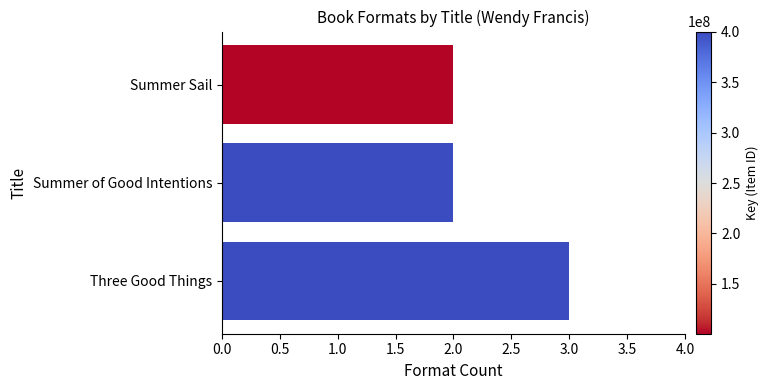

Reading bottom to top, transcribe all the data shown in this chart.

Three Good Things=3	Summer of Good Intentions=2	Summer Sail=2